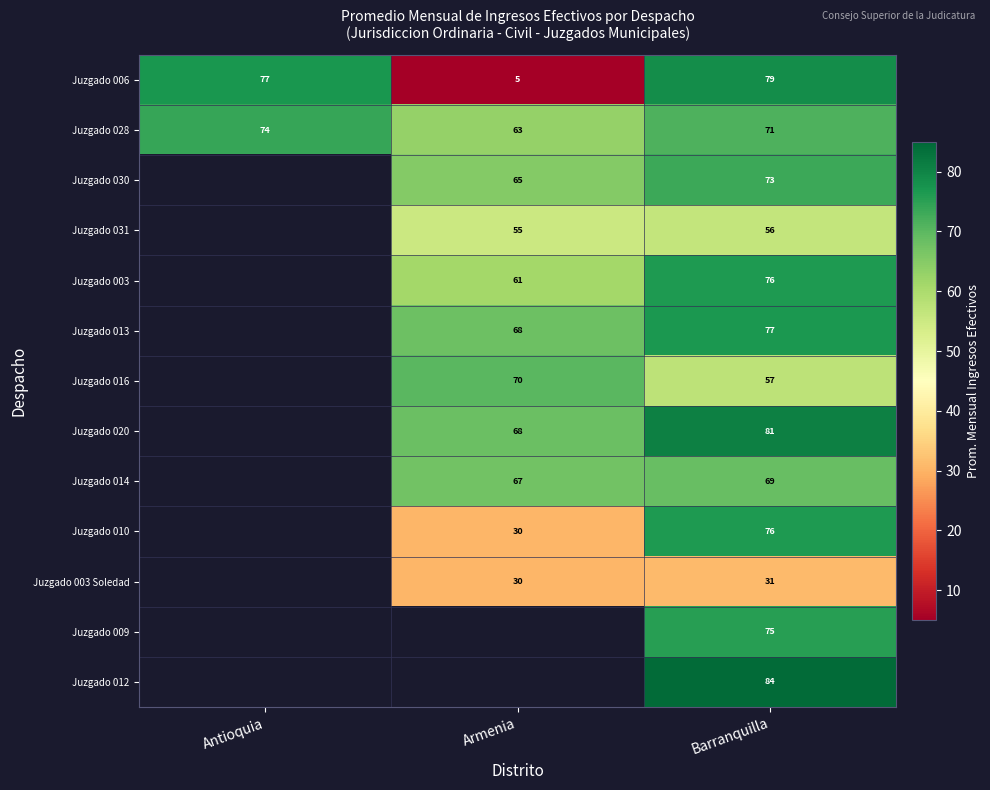

What is the average value of the Juzgado 006 series?

54